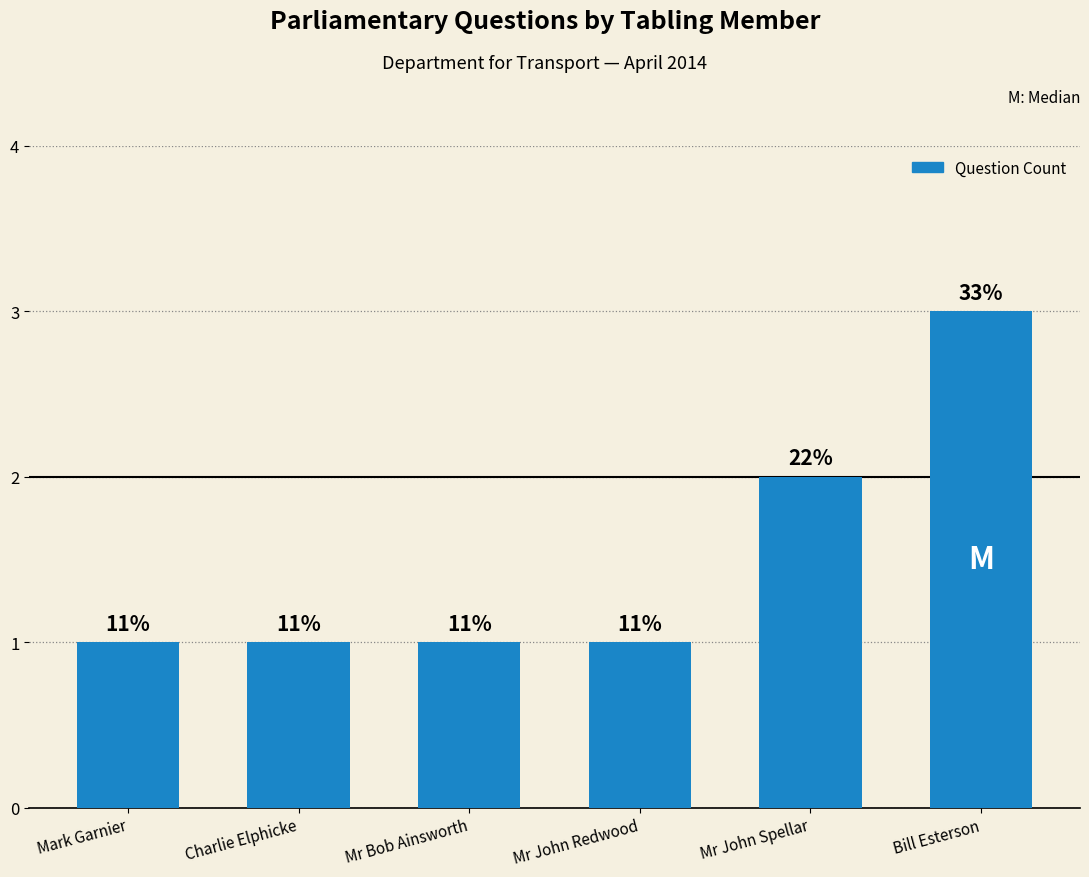

Reading left to right, what are all the values shown in this chart?

Mark Garnier=1	Charlie Elphicke=1	Mr Bob Ainsworth=1	Mr John Redwood=1	Mr John Spellar=2	Bill Esterson=3